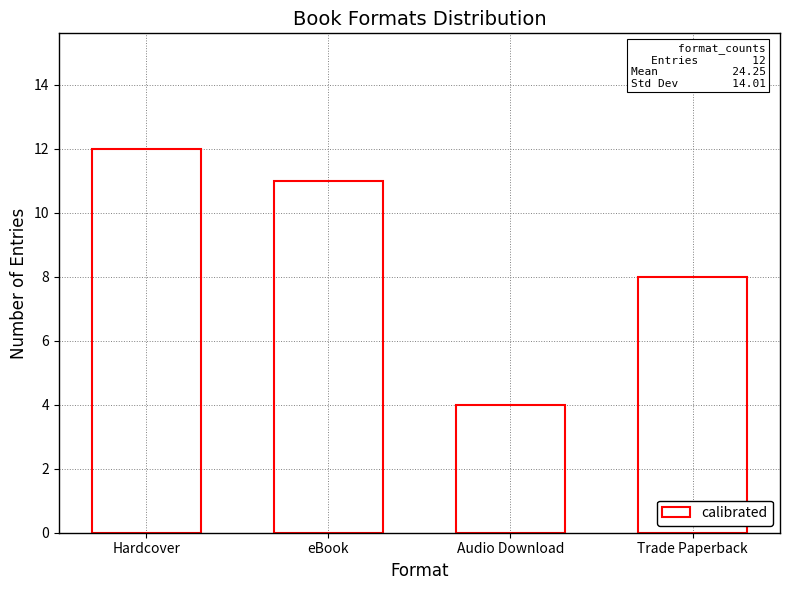

What is the value of the 4th bar from the left?

8